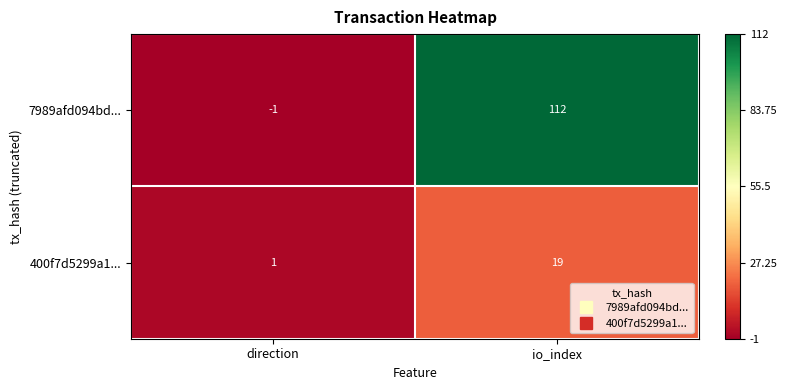

Which category has the lowest value in the 7989afd094bd... series?

direction